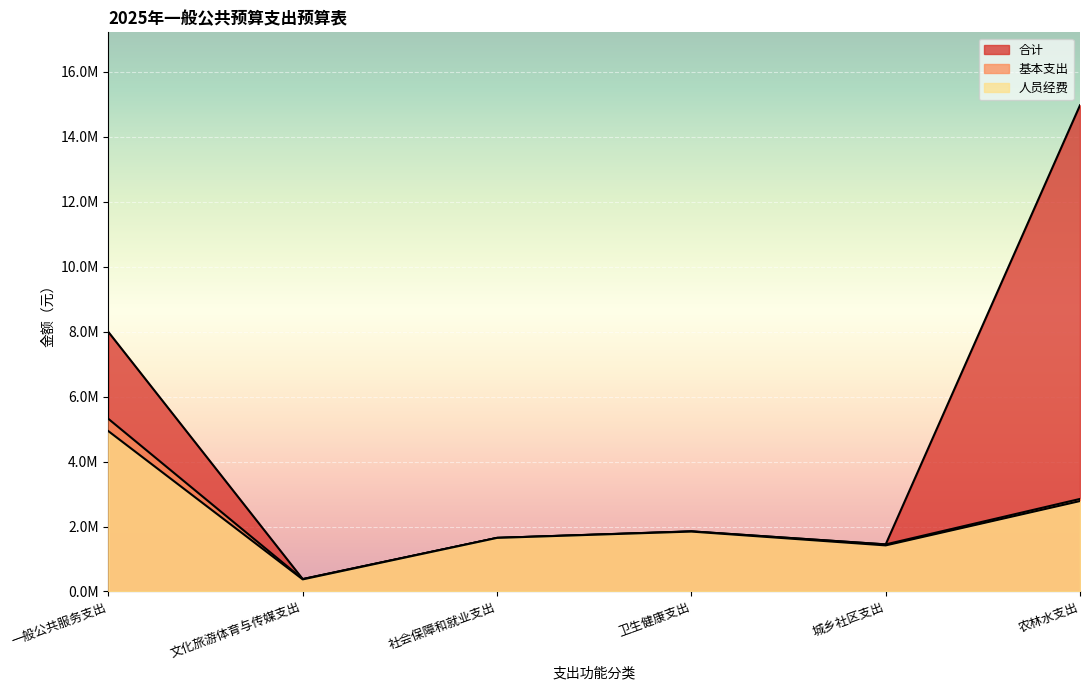

What is the maximum value for 基本支出?

5314673.0